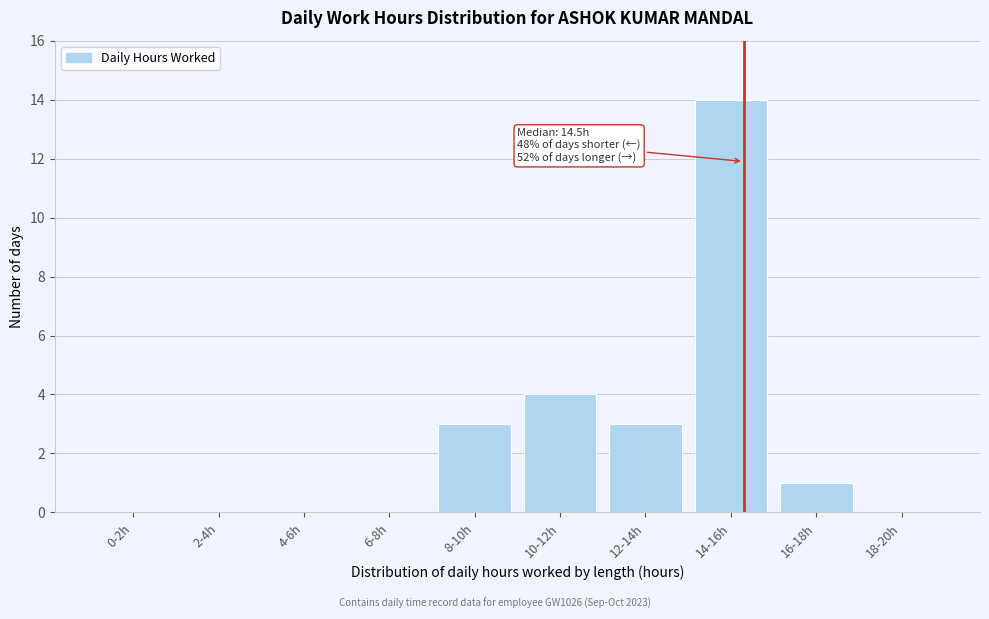

Reading left to right, what are all the values shown in this chart?

0-2h=0	2-4h=0	4-6h=0	6-8h=0	8-10h=3	10-12h=4	12-14h=3	14-16h=14	16-18h=1	18-20h=0